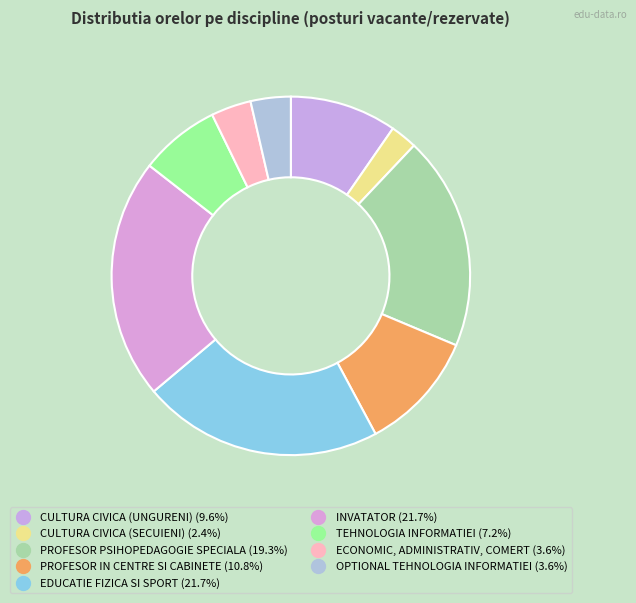

How many slices are in this pie chart?

9